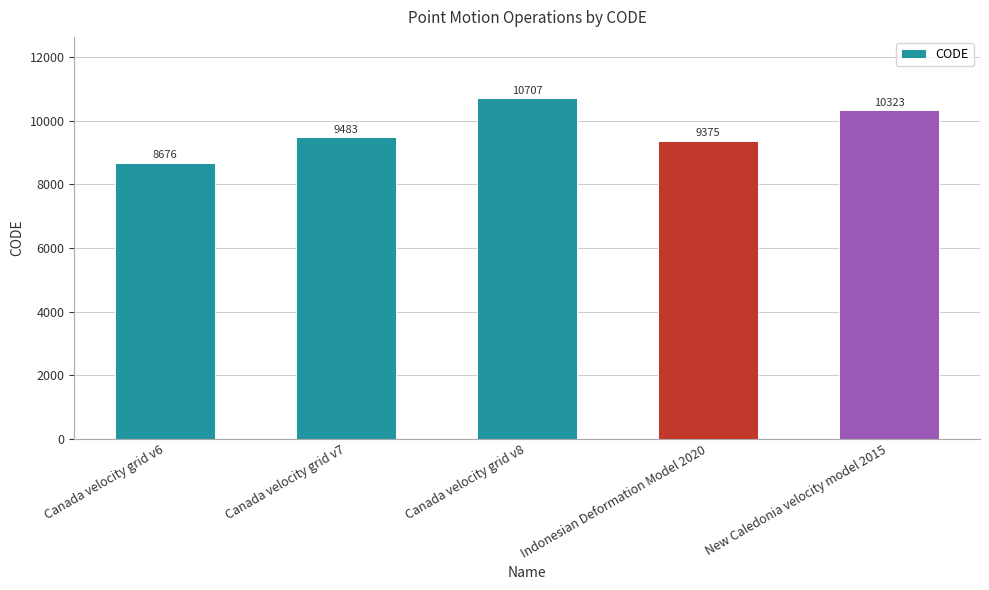

What is the value of the 1st bar from the left?

8676